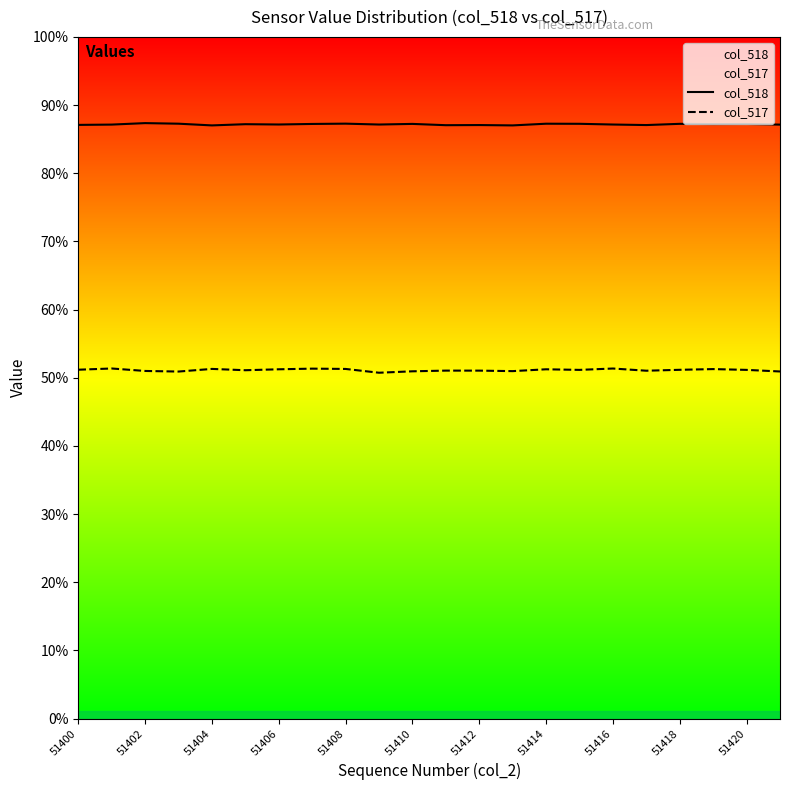

Rank the series by their maximum value, from lowest to highest.

col_517, col_518